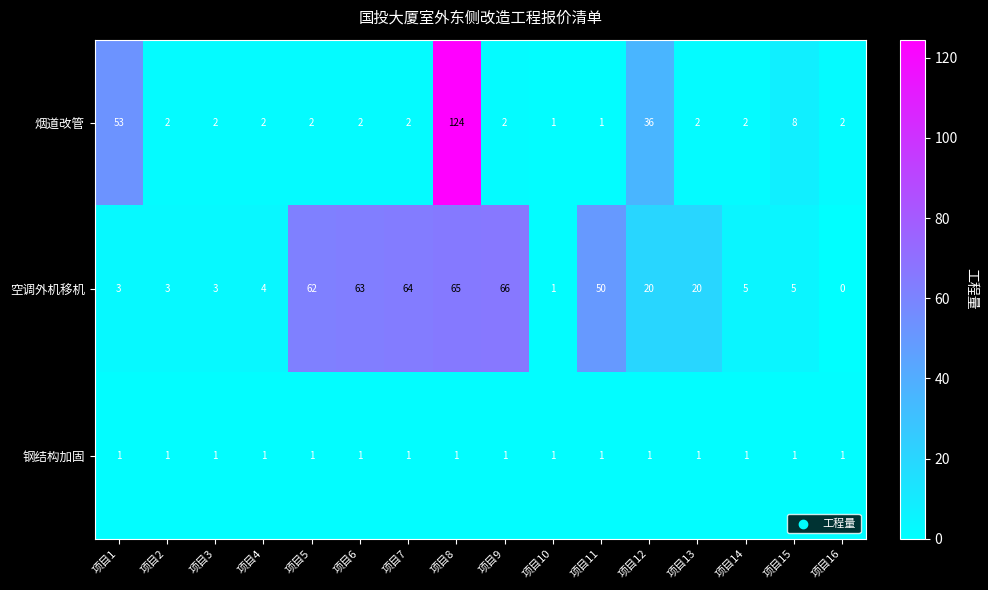

At how many categories does at least one series exceed 34?

8